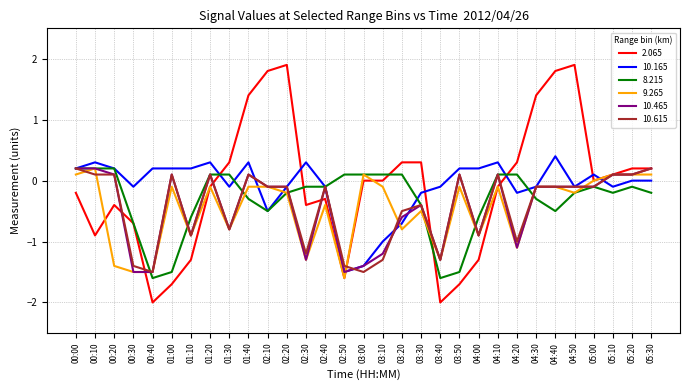

What position from the left is 01:10?

7